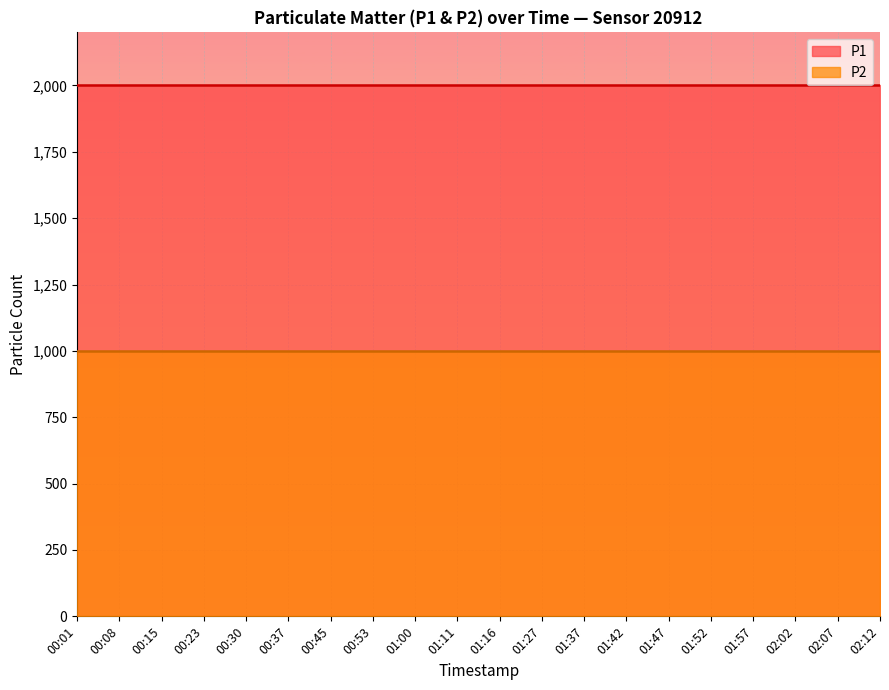

What is the maximum value shown in the chart?

1999.9